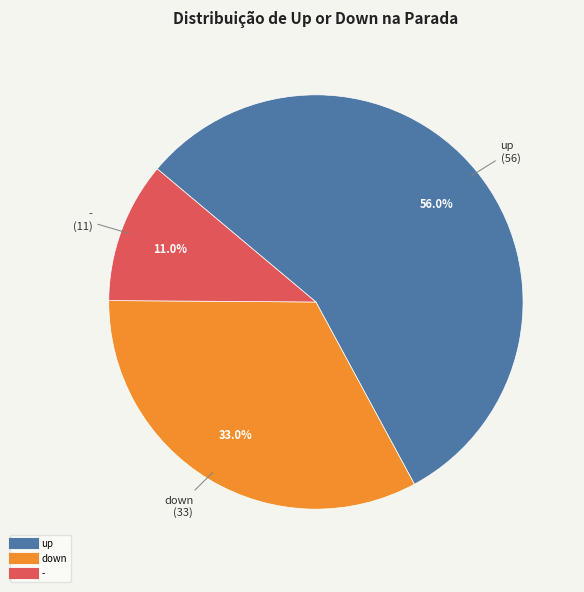

What is the largest slice in the pie chart?

up